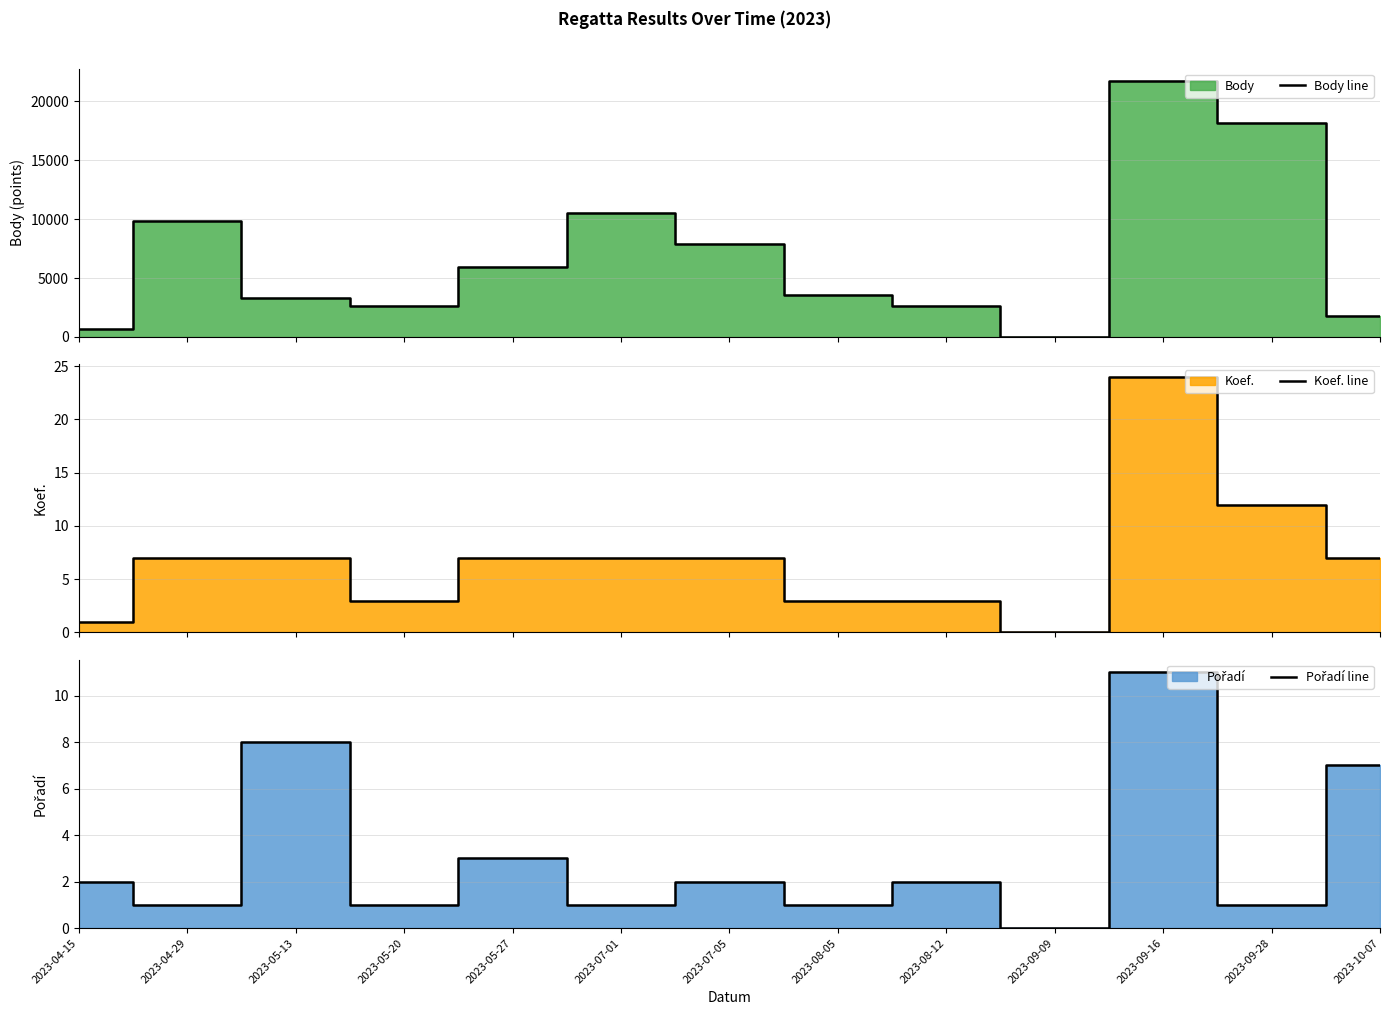

Is the value of Body line at 2023-05-13 greater than the value of Koef. line at 2023-08-12?

Yes